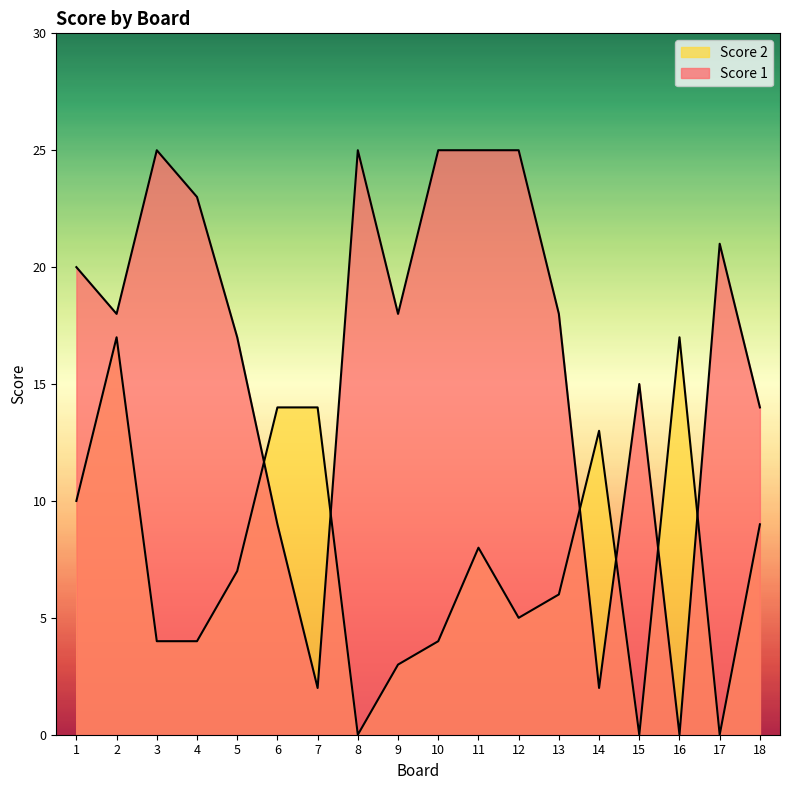

Reading left to right, what are all the values shown in this chart?

Score 1: 1=20	2=18	3=25	4=23	5=17	6=9	7=2	8=25	9=18	10=25	11=25	12=25	13=18	14=2	15=15	16=0	17=21	18=14
Score 2: 1=10	2=17	3=4	4=4	5=7	6=14	7=14	8=0	9=3	10=4	11=8	12=5	13=6	14=13	15=0	16=17	17=0	18=9